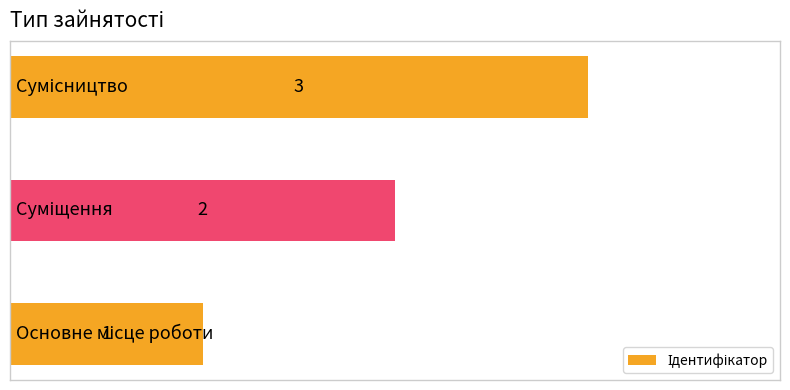

How many values are between 1 and 3?

3